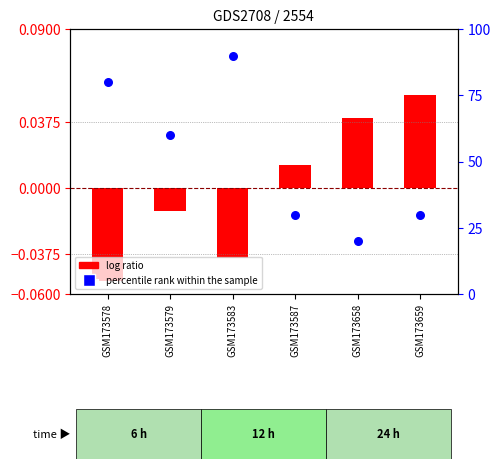

Approximately how many times larger is the value at GSM173587 compared to GSM173658?

1.5